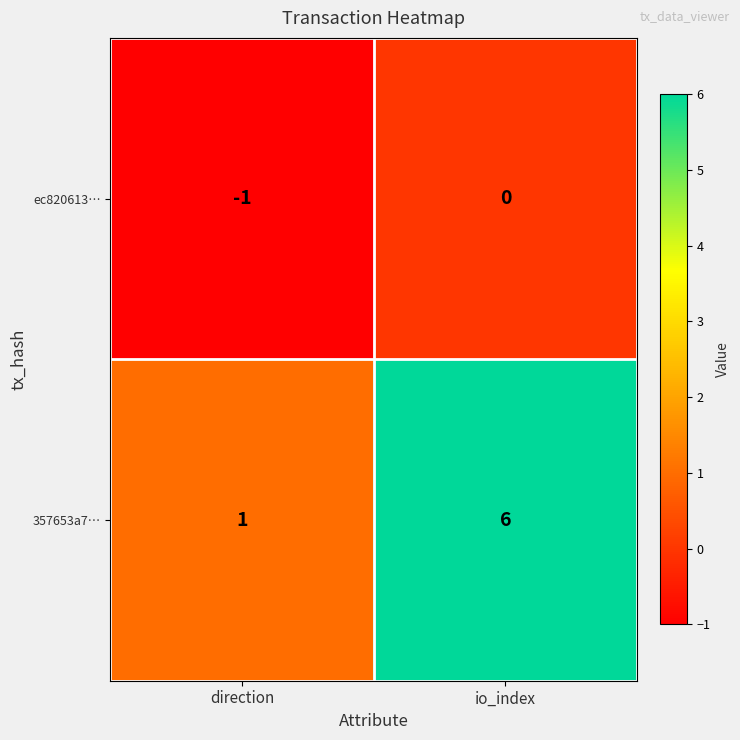

Which series has the largest range (max minus min)?

357653a7…